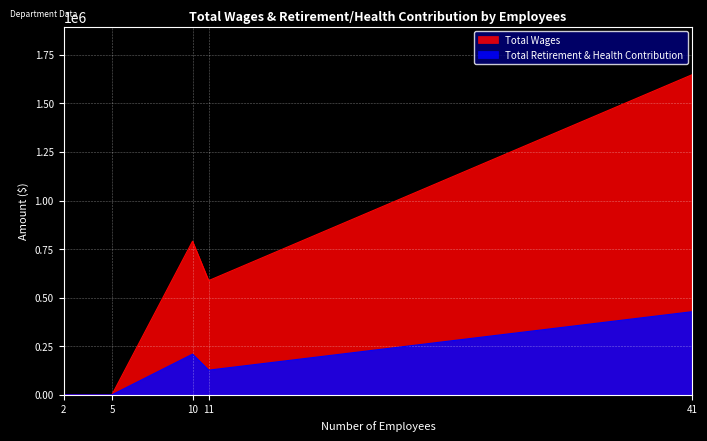

What is the difference between the second highest and minimum values in the Total Retirement & Health Contribution series?

209231